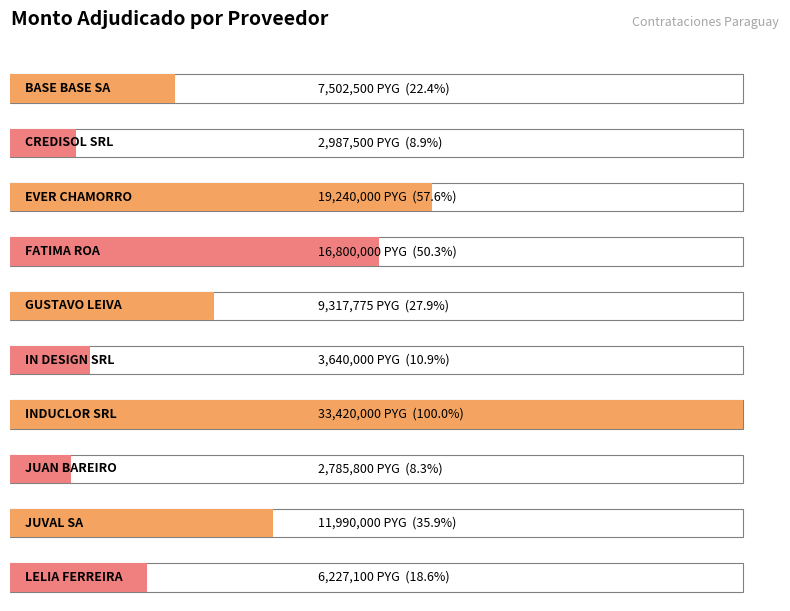

List the labels in order of value, largest first.

INDUCLOR SRL, EVER CHAMORRO, FATIMA ROA, JUVAL SA, GUSTAVO LEIVA, BASE BASE SA, LELIA FERREIRA, IN DESIGN SRL, CREDISOL SRL, JUAN BAREIRO